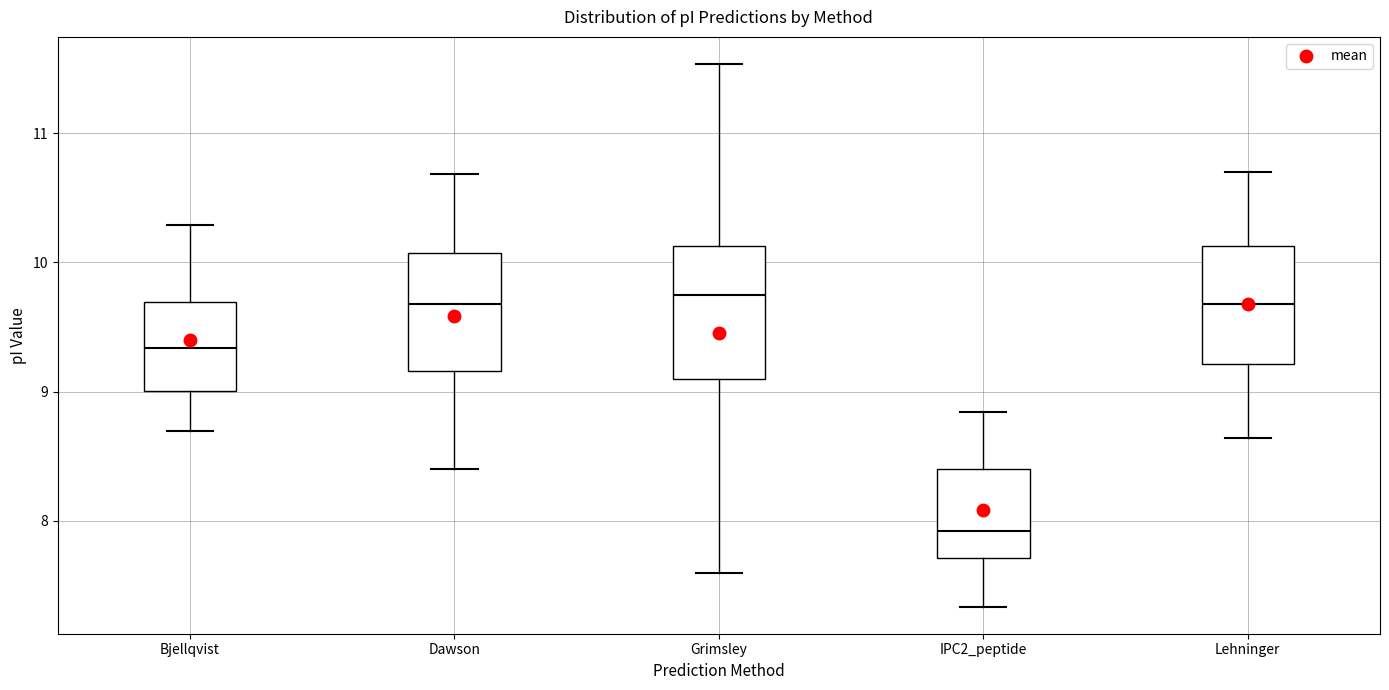

Which box has the lowest median line?

IPC2_peptide